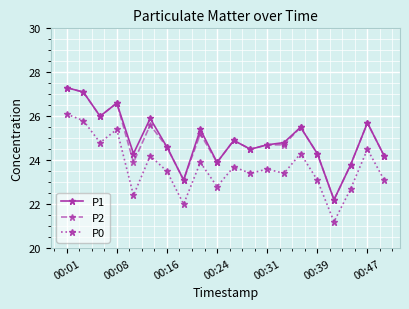

True or false: P0 and P1 intersect in this chart.

False